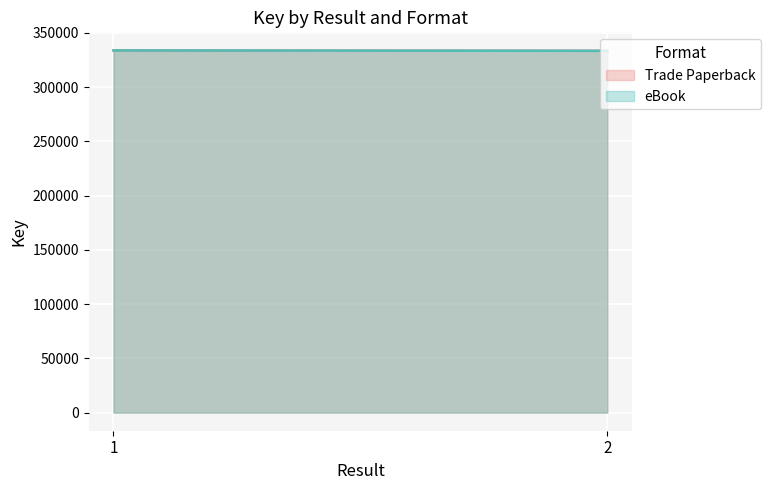

What is the lowest value of the Trade Paperback series?

333368